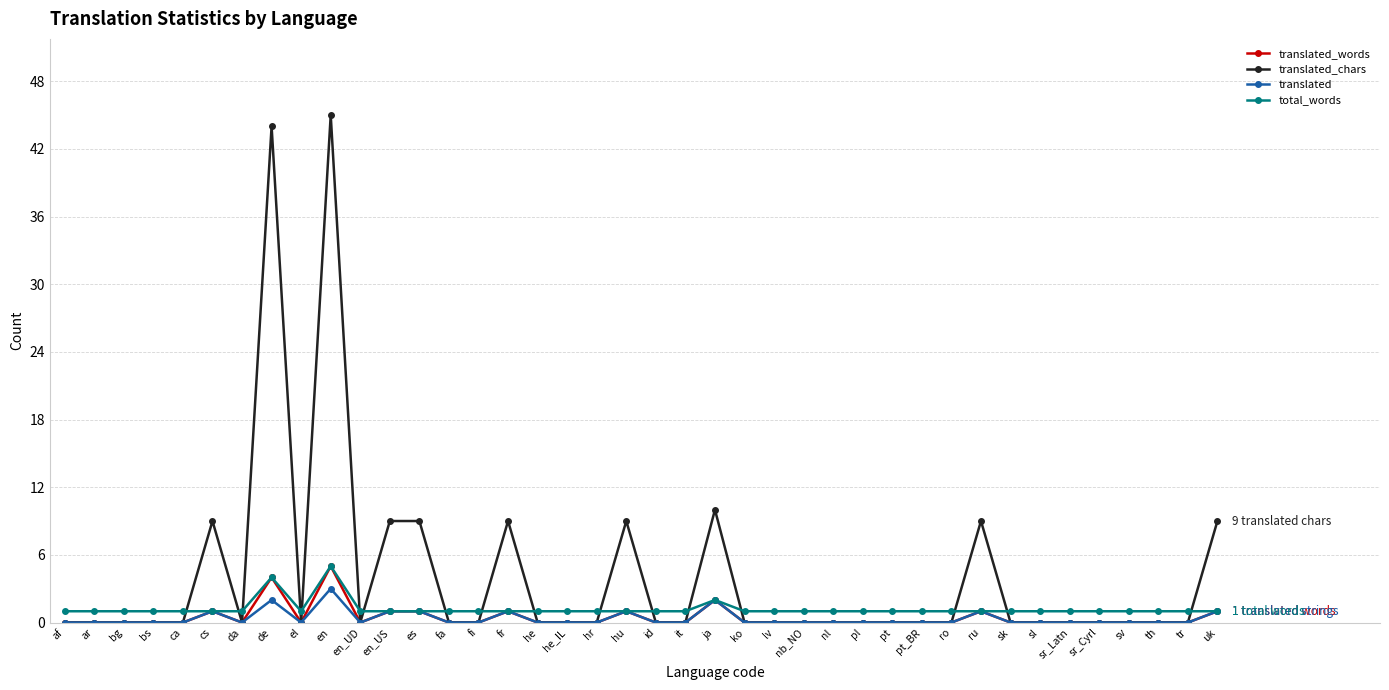

What are all the series names shown in the legend?

translated_words, translated_chars, translated, total_words